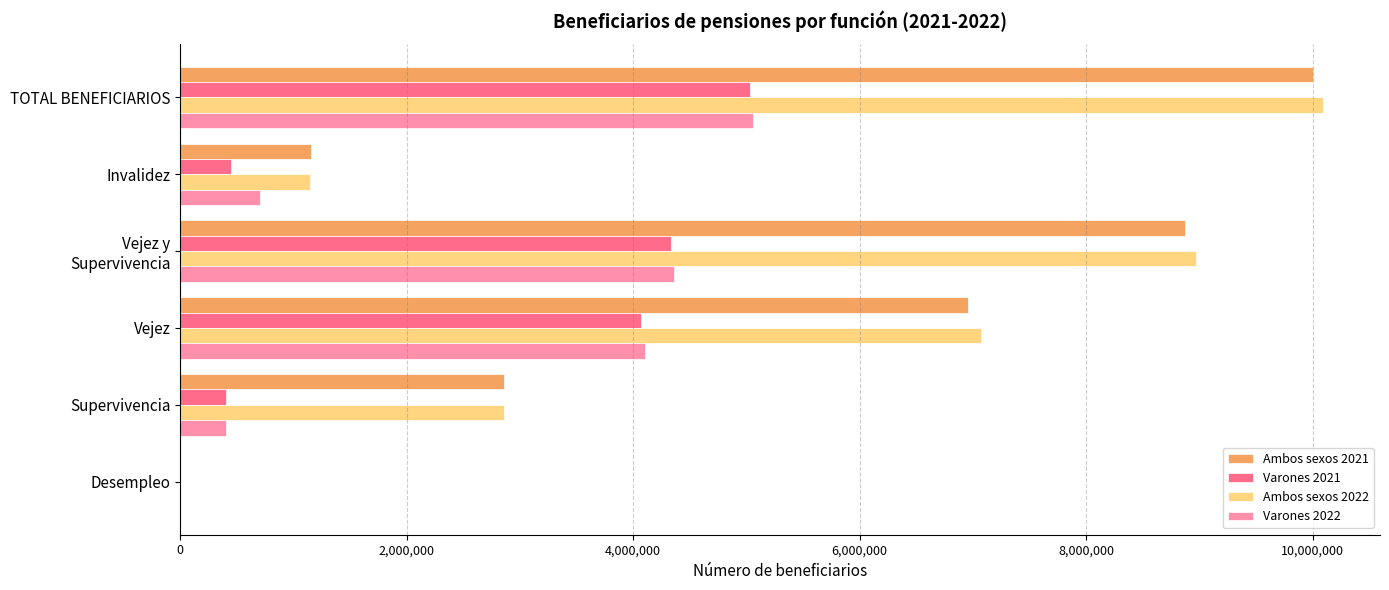

How many series are shown in this chart?

4